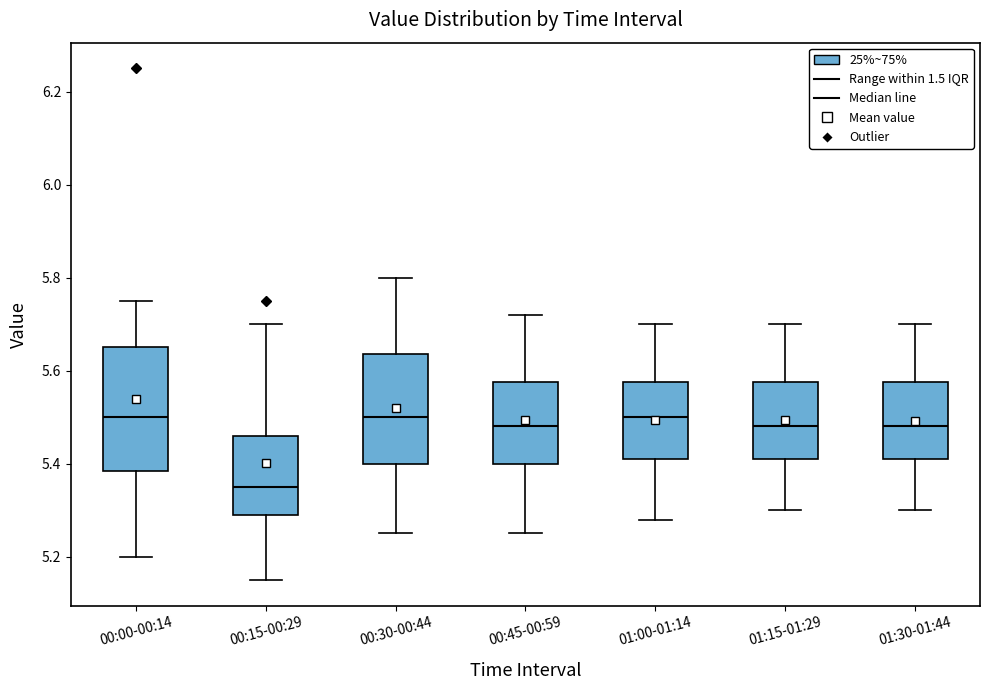

Comparing the boxes themselves (not the whiskers), which one is the tallest?

00:00-00:14